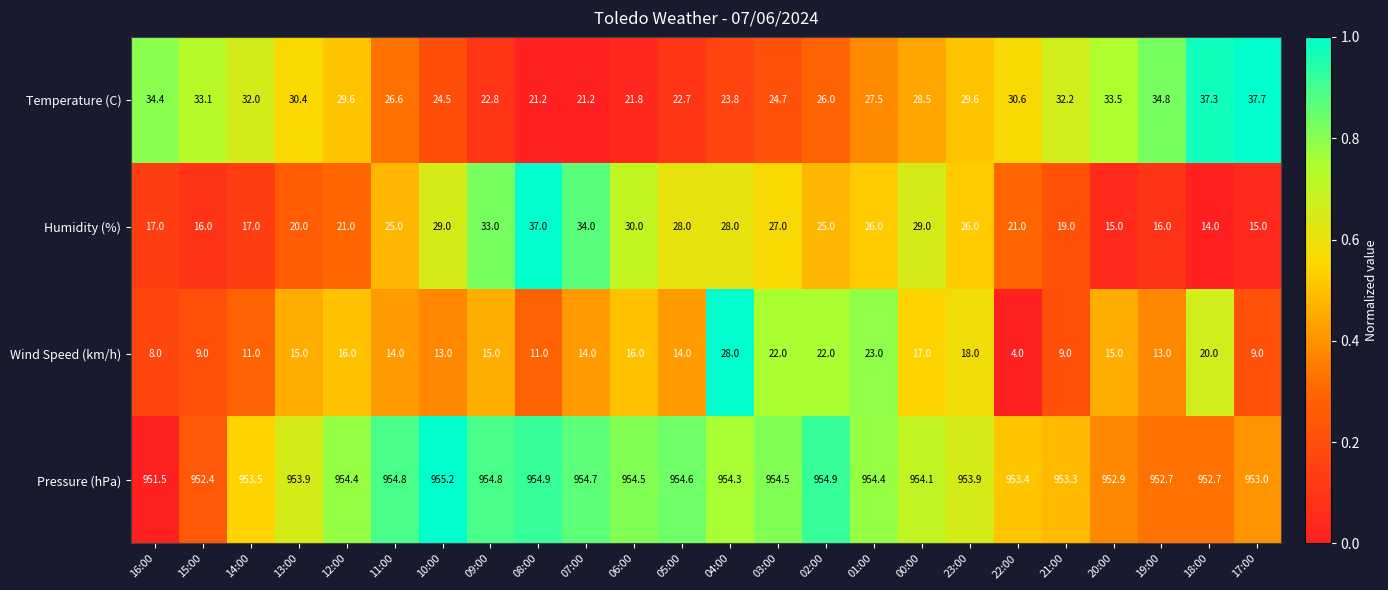

Is it true that Pressure (hPa) equals 653.9 at 00:00?

False